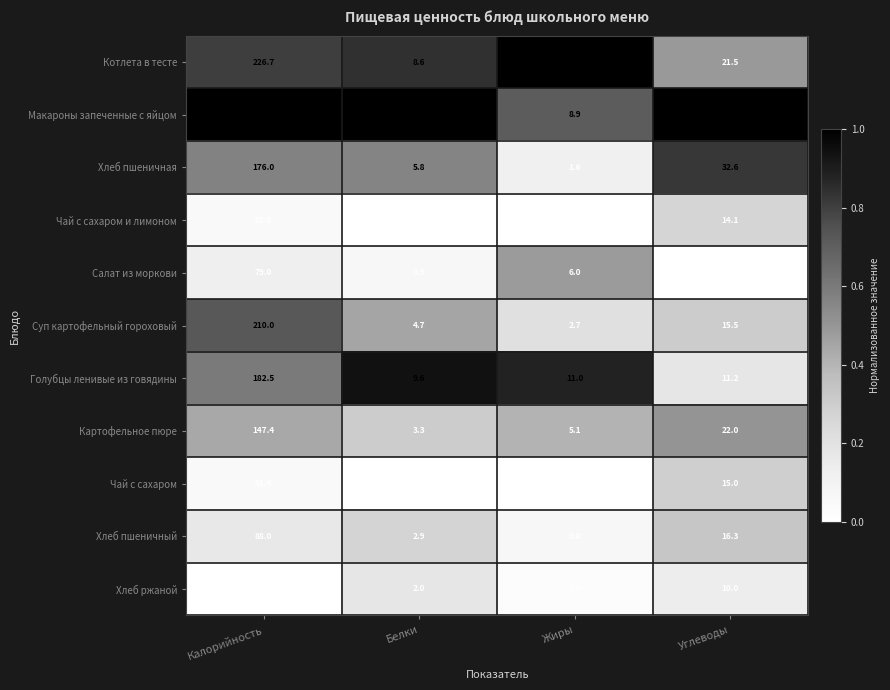

What is the difference between the second highest and minimum values in the Хлеб ржаной series?

9.6